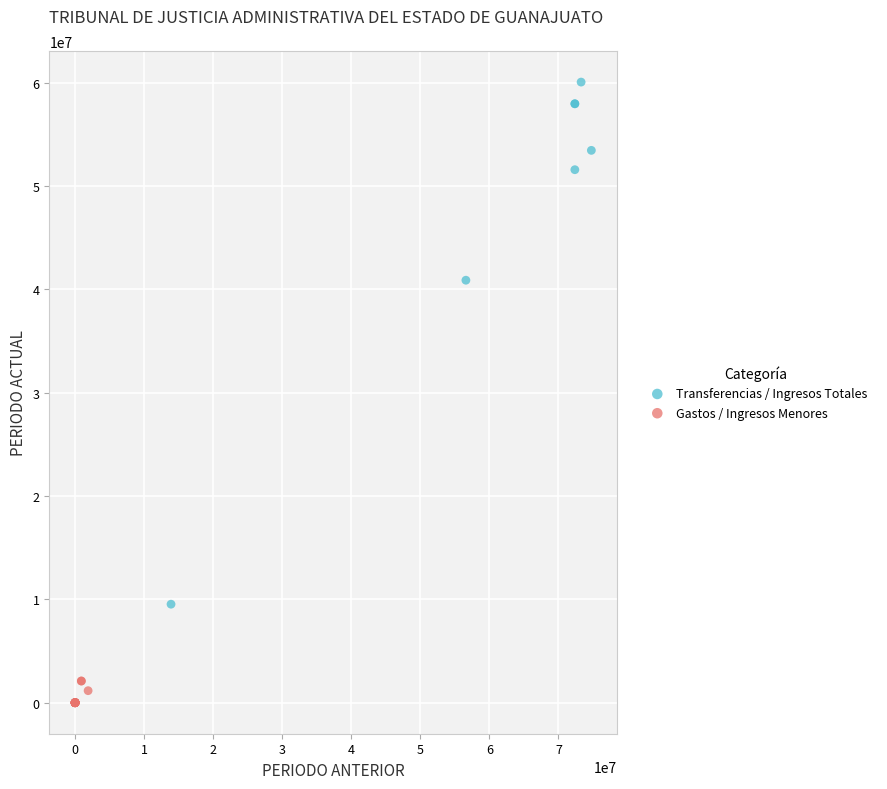

Which series has the widest spread of Y values?

Transferencias / Ingresos Totales